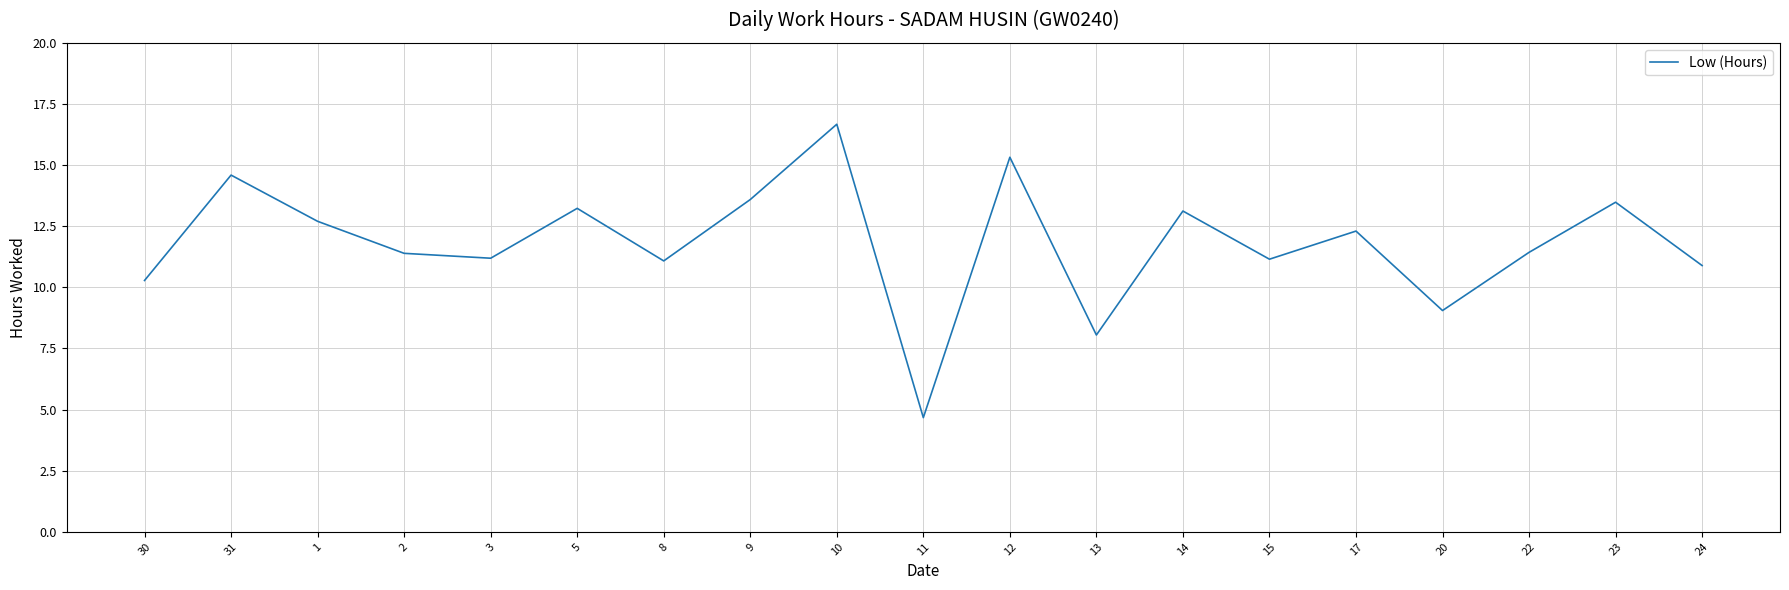

The value at 15 is 11.2. True or false?

True